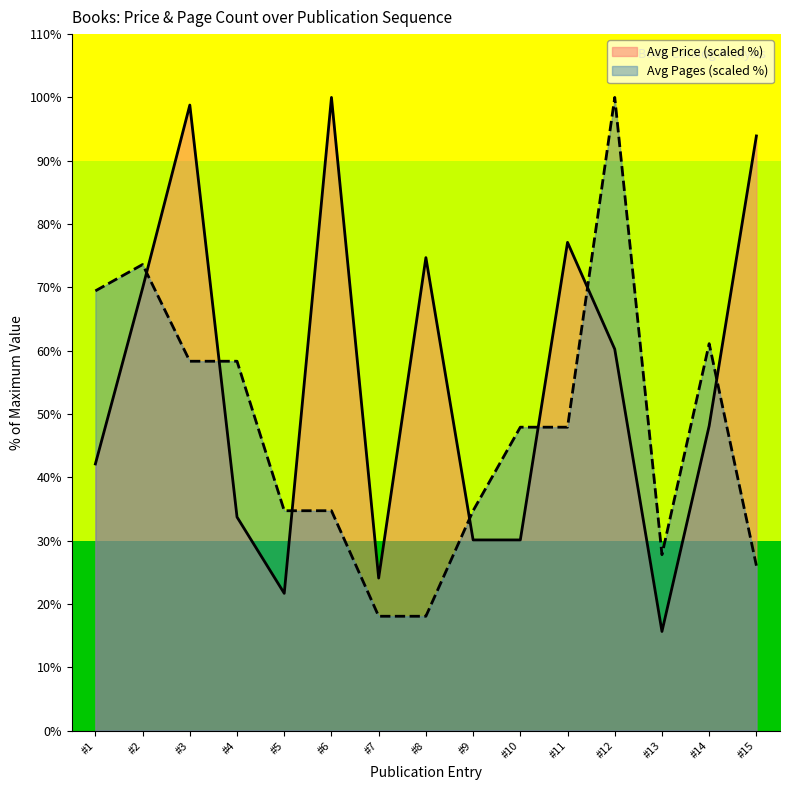

Which series ends up on top after the final intersection of Avg Pages and Avg Price (GBP/EUR)?

Avg Price (GBP/EUR)